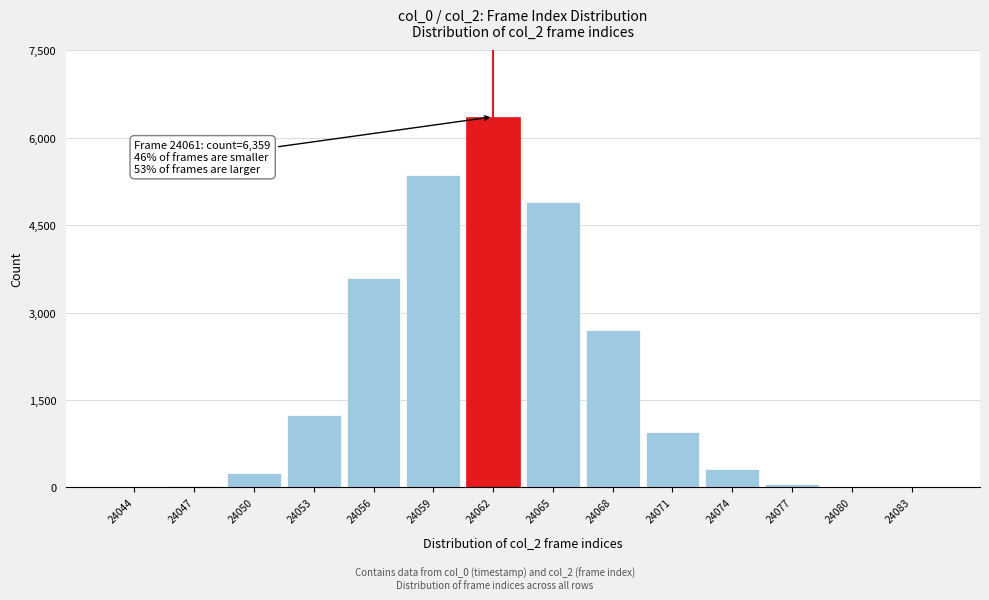

Approximately how many times larger is the value at 24068 compared to 24059?

0.5